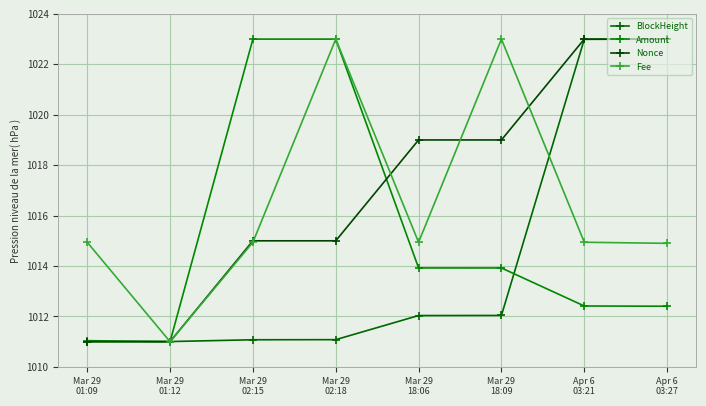

Reading left to right, list all the values displayed in this chart.

BlockHeight: Mar 29
01:09=1011.0	Mar 29
01:12=1011.0	Mar 29
02:15=1011.1	Mar 29
02:18=1011.1	Mar 29
18:06=1012.0	Mar 29
18:09=1012.0	Apr 6
03:21=1023.0	Apr 6
03:27=1023.0
Amount: Mar 29
01:09=1011.0	Mar 29
01:12=1011.0	Mar 29
02:15=1023.0	Mar 29
02:18=1023.0	Mar 29
18:06=1013.9	Mar 29
18:09=1013.9	Apr 6
03:21=1012.4	Apr 6
03:27=1012.4
Nonce: Mar 29
01:09=1011.0	Mar 29
01:12=1011.0	Mar 29
02:15=1015.0	Mar 29
02:18=1015.0	Mar 29
18:06=1019.0	Mar 29
18:09=1019.0	Apr 6
03:21=1023.0	Apr 6
03:27=1023.0
Fee: Mar 29
01:09=1014.9	Mar 29
01:12=1011.0	Mar 29
02:15=1014.9	Mar 29
02:18=1023.0	Mar 29
18:06=1014.9	Mar 29
18:09=1023.0	Apr 6
03:21=1014.9	Apr 6
03:27=1014.9